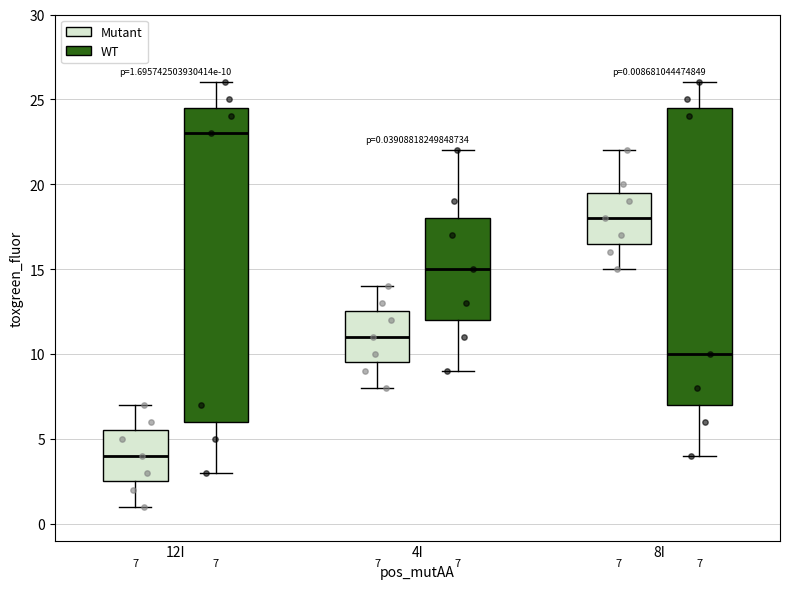

Which box has the highest median line?

12I (WT)